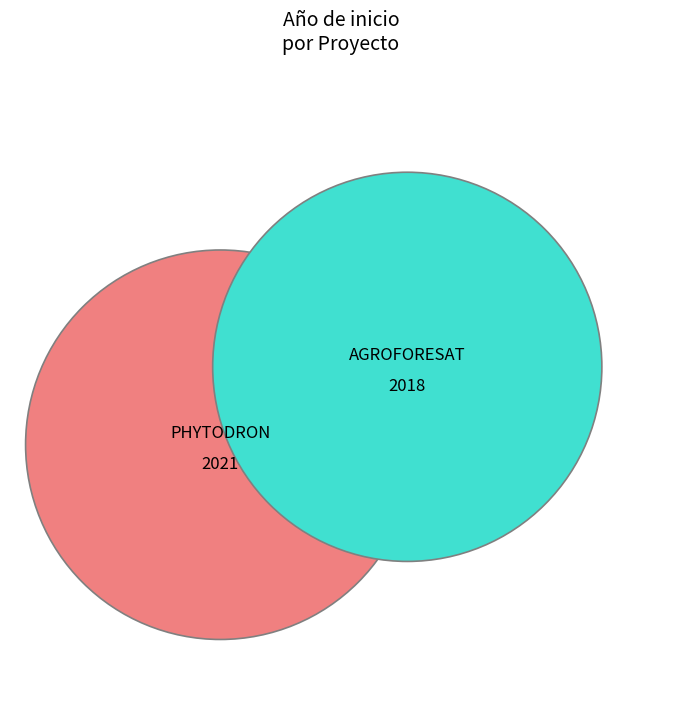

Which has a higher value, AGROFORESAT Talde Eragilea or PHYTODRON Talde Operatiboa?

PHYTODRON Talde Operatiboa